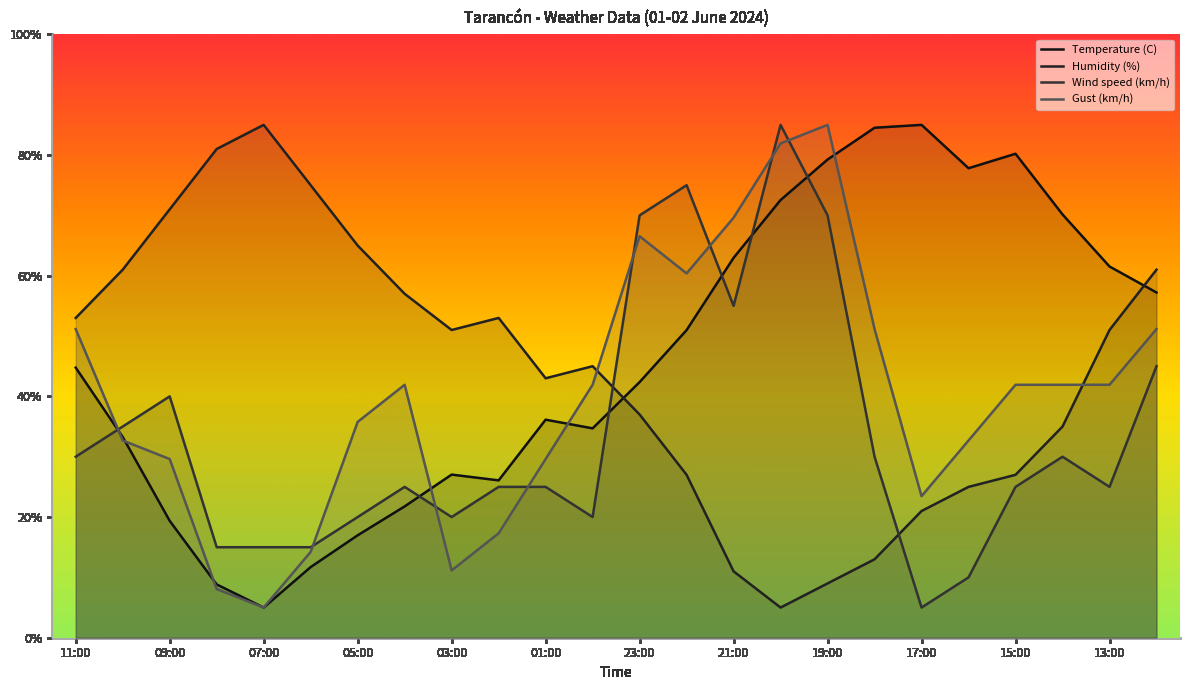

Which series has the widest spread of values?

Temperature (C)